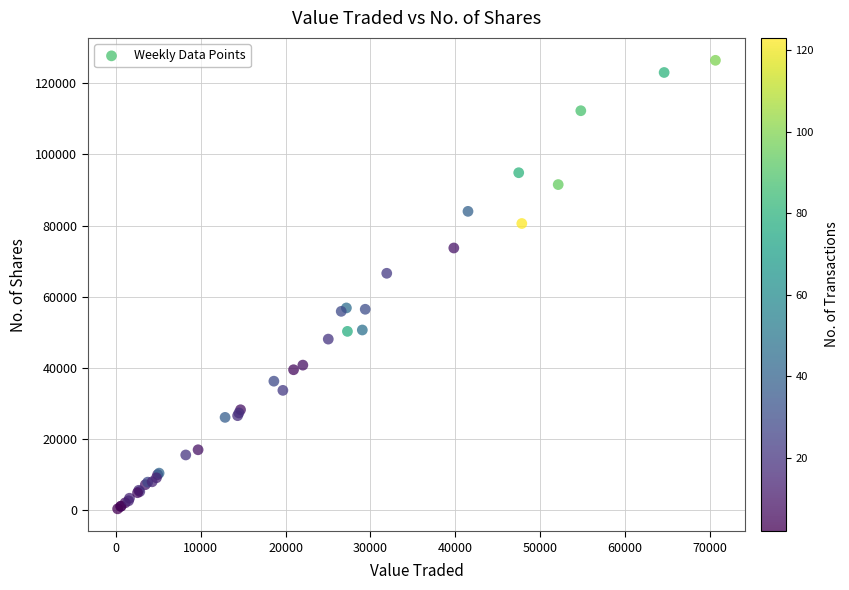

What Y value in the scatter plot is closest to 63439?

66610